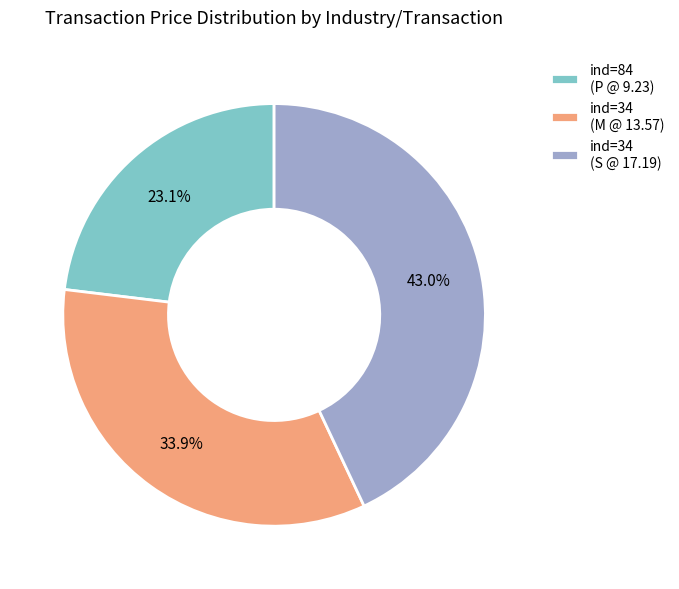

Count the number of slices in the pie.

3